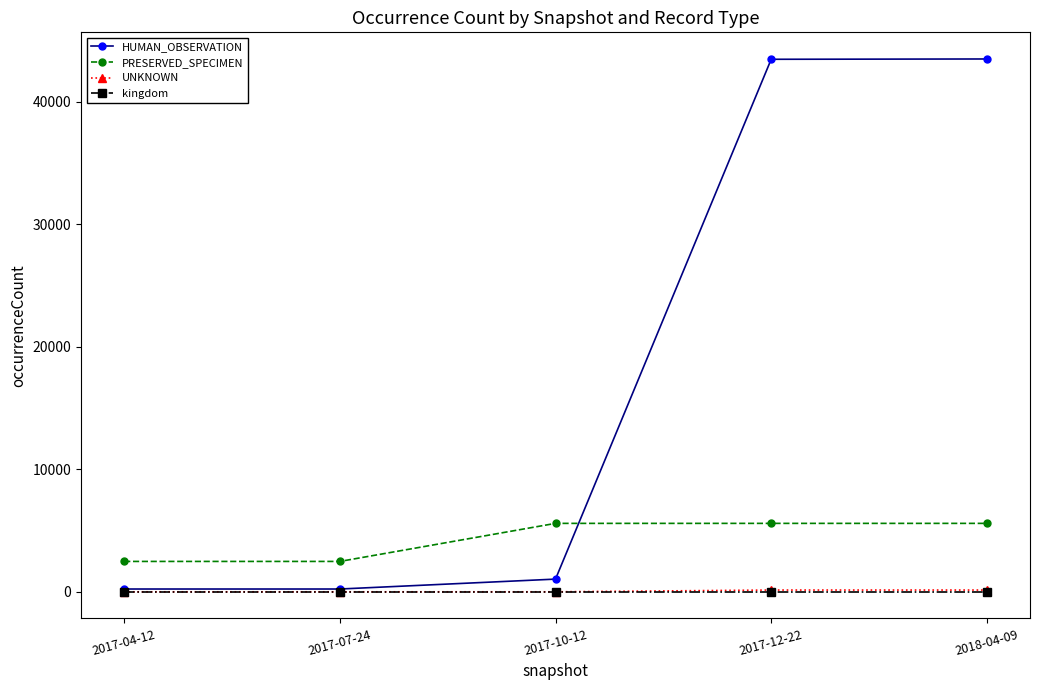

What is the sum of all kingdom values?

5